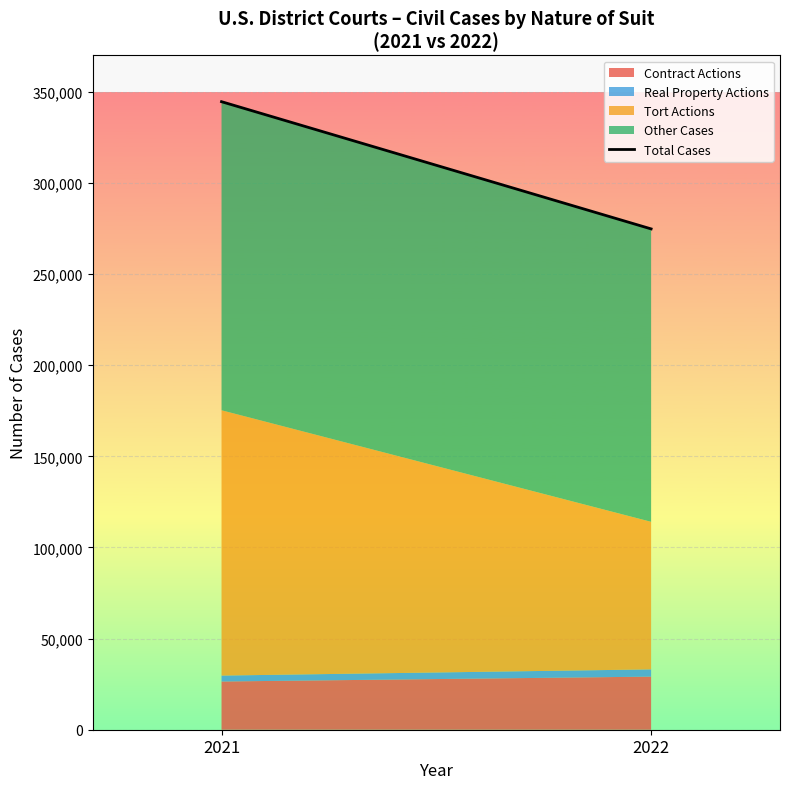

Reading left to right, what are all the values shown in this chart?

344567	274771